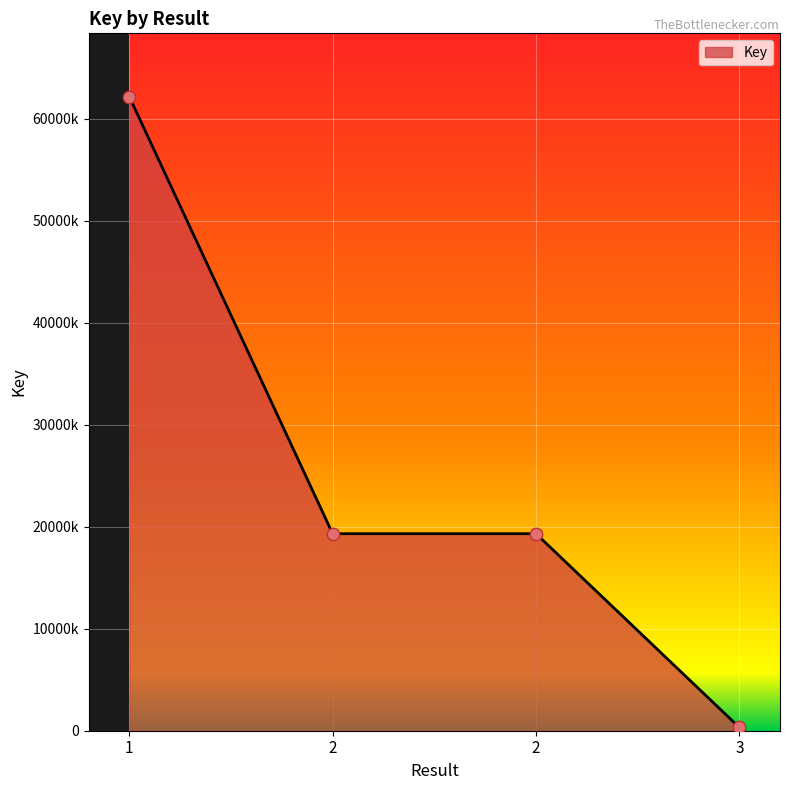

What is the ratio of the value at 2 to the value at 3?

59.7